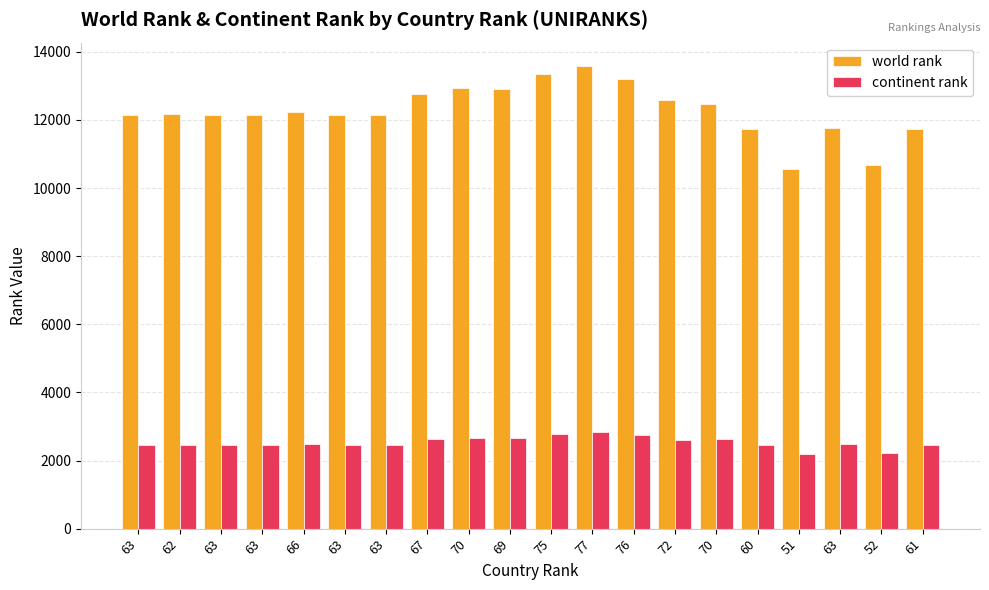

Are the bars horizontal?

No